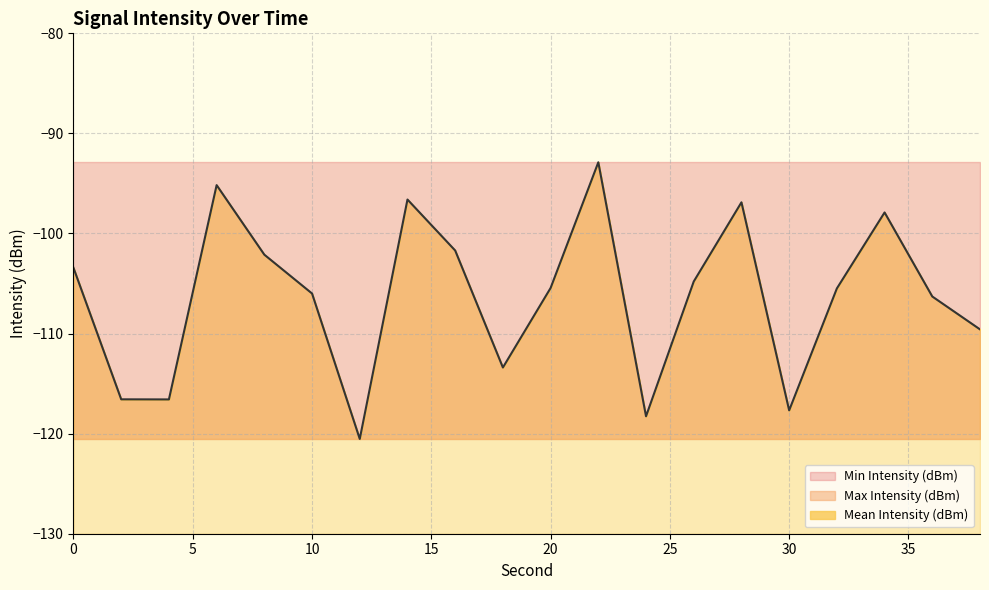

Reading left to right, extract all data points from this chart.

Mean Intensity (dBm): 0=-103.4	2=-116.6	4=-116.6	6=-95.2	8=-102.1	10=-106.0	12=-120.5	14=-96.6	16=-101.7	18=-113.4	20=-105.4	22=-92.9	24=-118.3	26=-104.8	28=-96.9	30=-117.7	32=-105.5	34=-97.9	36=-106.3	38=-109.6
Min Intensity (dBm): 0=-120.5	2=-120.5	4=-120.5	6=-120.5	8=-120.5	10=-120.5	12=-120.5	14=-120.5	16=-120.5	18=-120.5	20=-120.5	22=-120.5	24=-120.5	26=-120.5	28=-120.5	30=-120.5	32=-120.5	34=-120.5	36=-120.5	38=-120.5
Max Intensity (dBm): 0=-92.9	2=-92.9	4=-92.9	6=-92.9	8=-92.9	10=-92.9	12=-92.9	14=-92.9	16=-92.9	18=-92.9	20=-92.9	22=-92.9	24=-92.9	26=-92.9	28=-92.9	30=-92.9	32=-92.9	34=-92.9	36=-92.9	38=-92.9